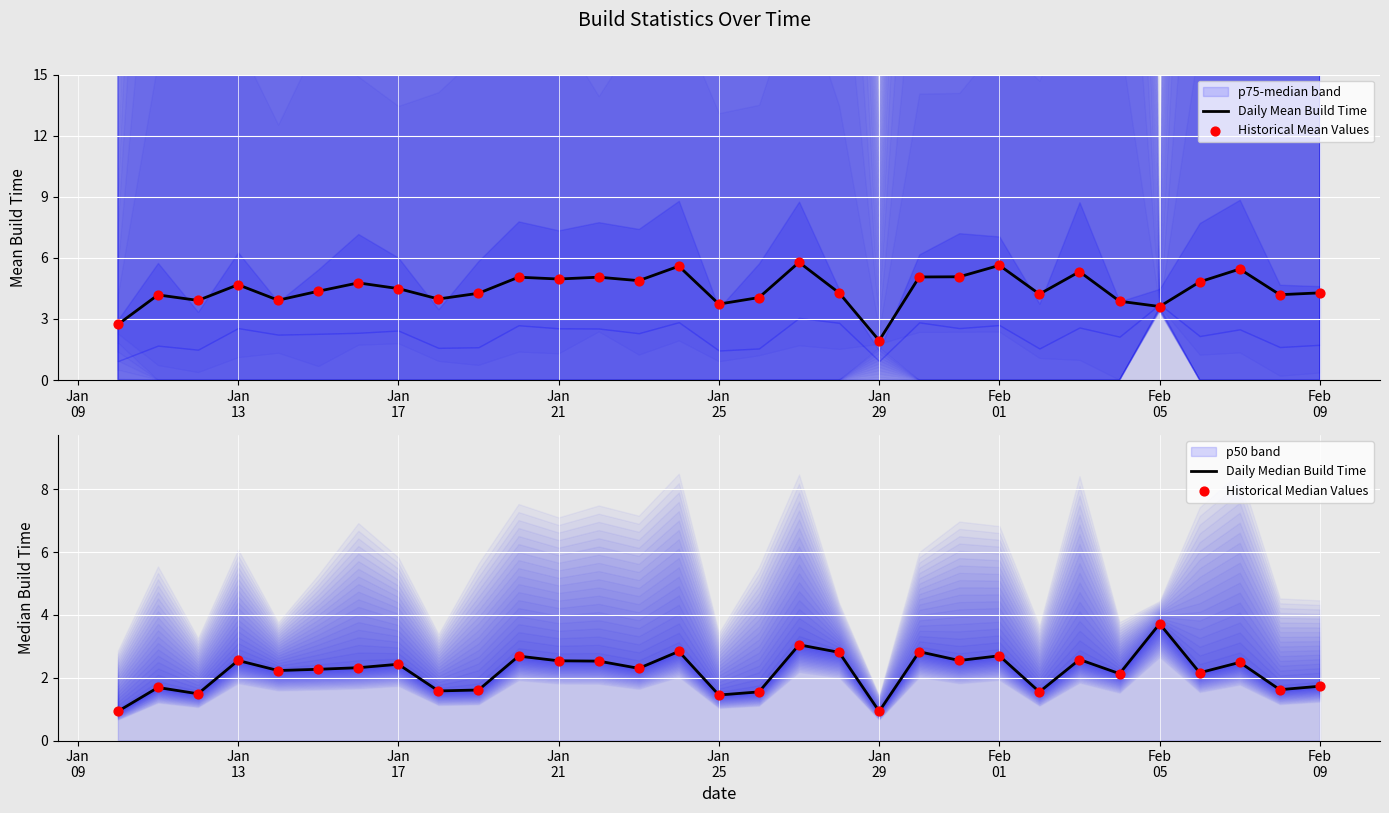

Which series reaches the maximum Y coordinate?

Daily Mean Build Time